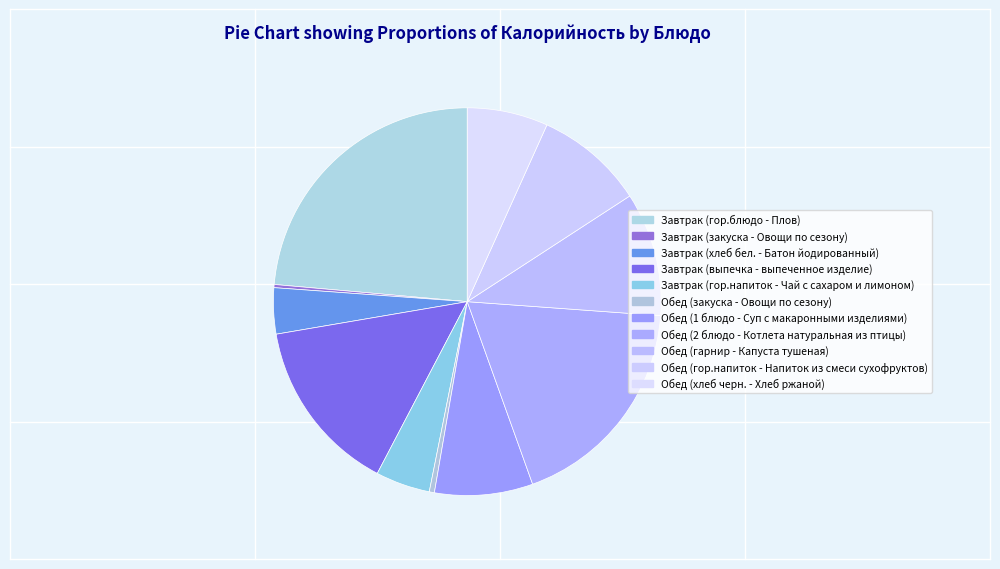

What is the change in value from Завтрак (гор.блюдо - Плов) to Завтрак (выпечка - выпеченное изделие)?

-122.2